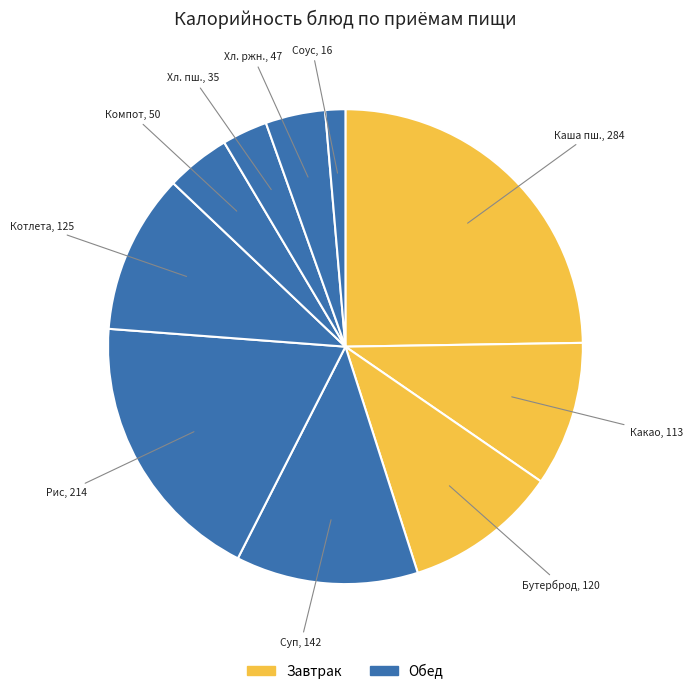

How many segments does this pie chart have?

10